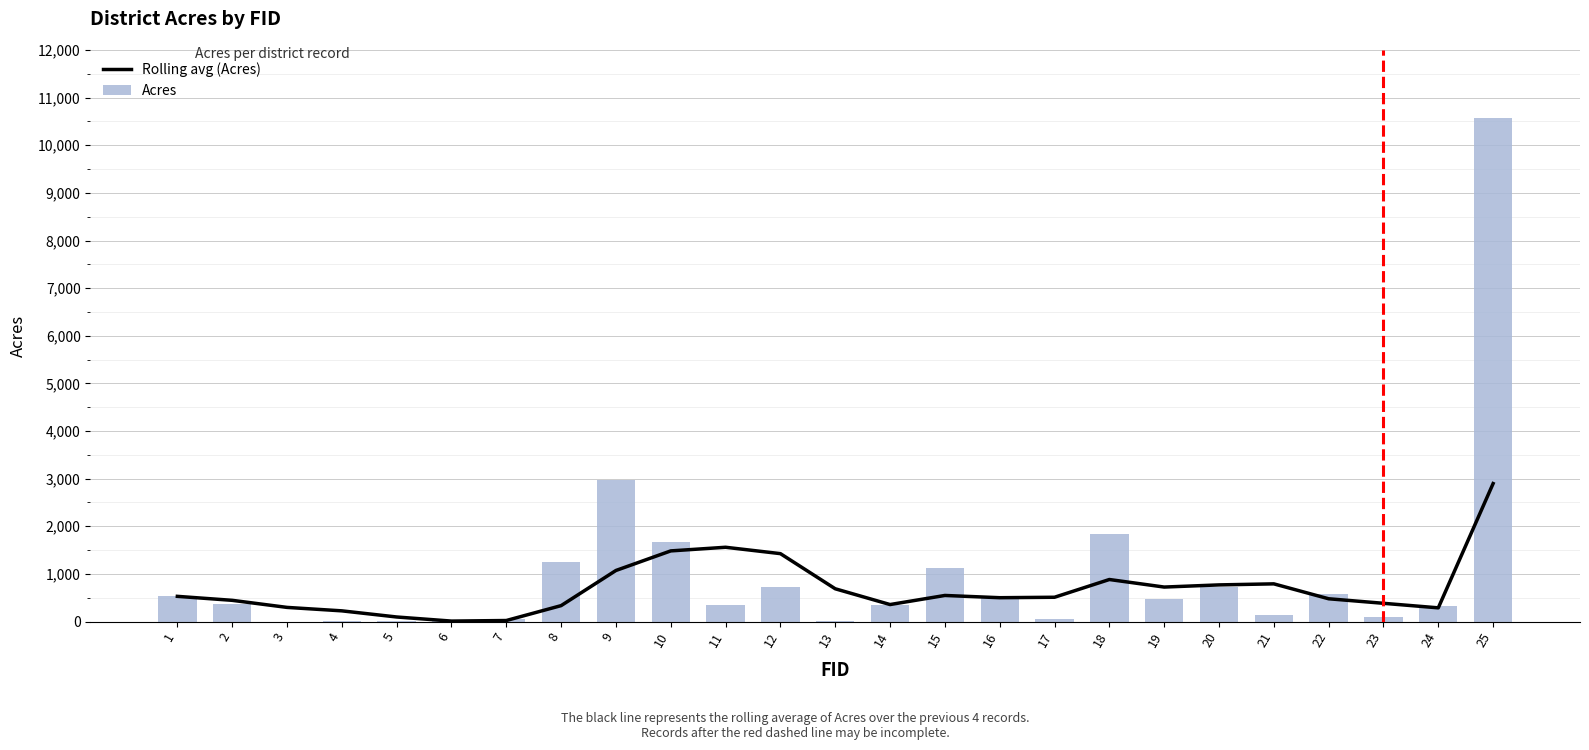

Reading left to right, list all the values displayed in this chart.

Rolling avg (Acres): 529.0	445.4	297.0	224.5	95.7	9.6	21.6	334.3	1072.2	1483.3	1559.5	1425.7	688.0	356.8	547.7	500.5	509.9	882.6	724.0	769.4	791.4	478.2	383.0	287.6	2897.0
Acres: 529.0	361.8	0.1	7.2	13.6	17.6	47.8	1258.1	2965.1	1662.0	352.9	722.9	14.2	337.3	1116.2	534.2	52.0	1827.8	481.9	715.7	140.0	575.1	101.0	334.2	10577.7